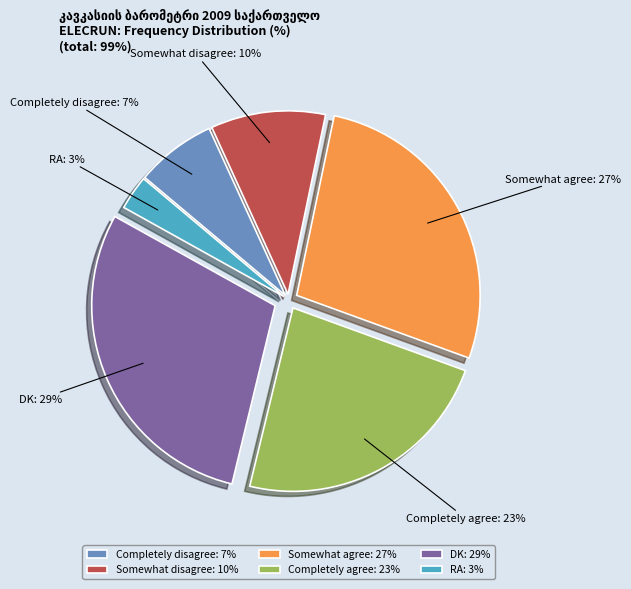

Between DK: 29% and Completely disagree: 7%, which is larger?

DK: 29%